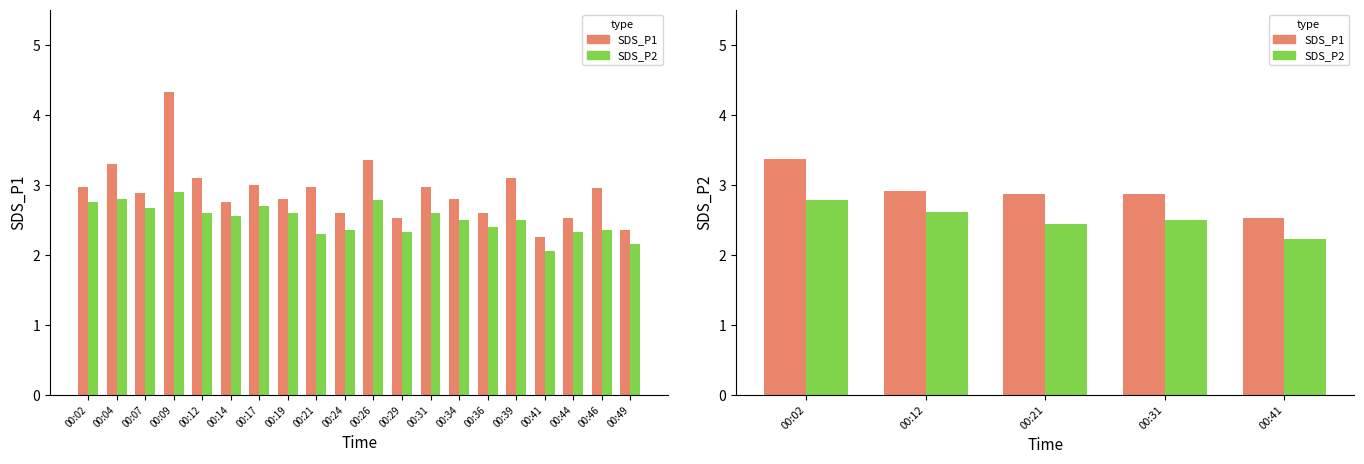

What is the lowest value of the SDS_P2 series?

2.2